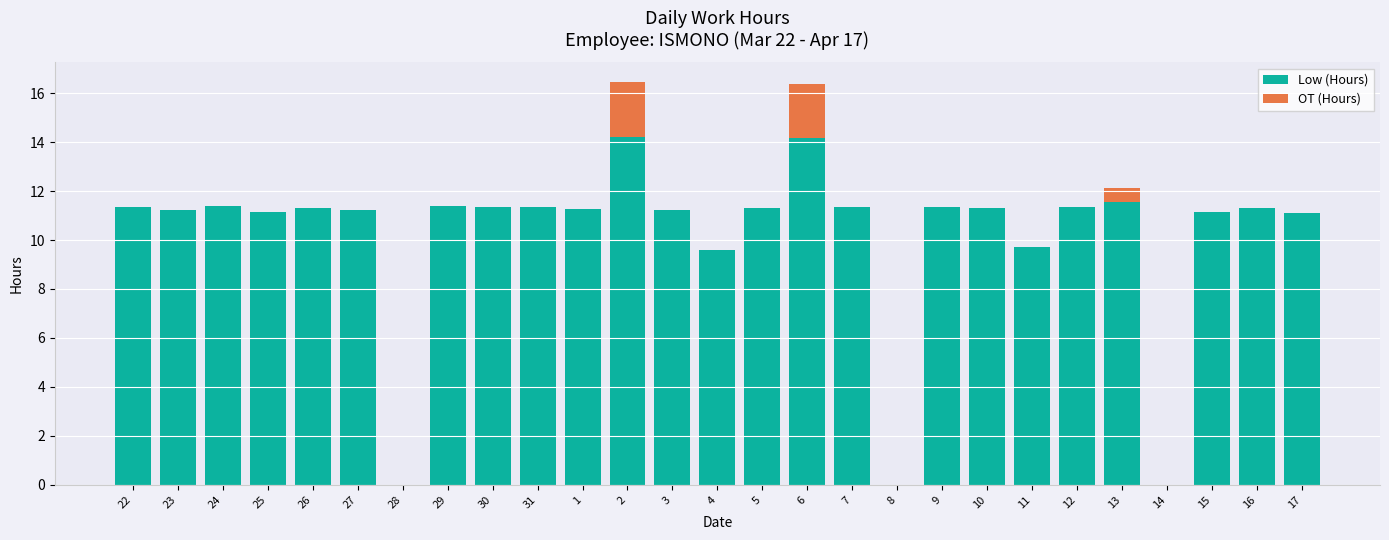

What is the maximum value for Low (Hours)?

14.2